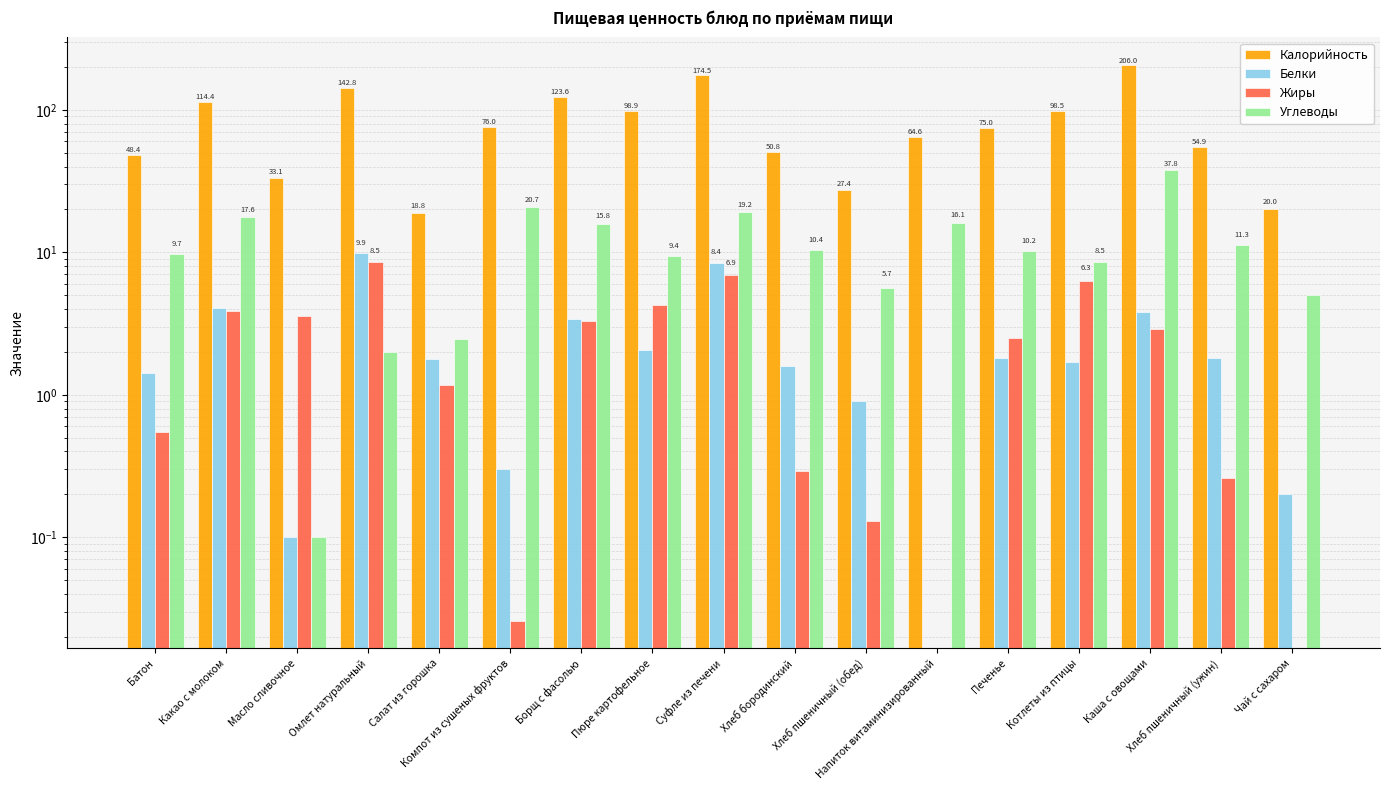

Which series changed the most between Пюре картофельное and Печенье?

Калорийность